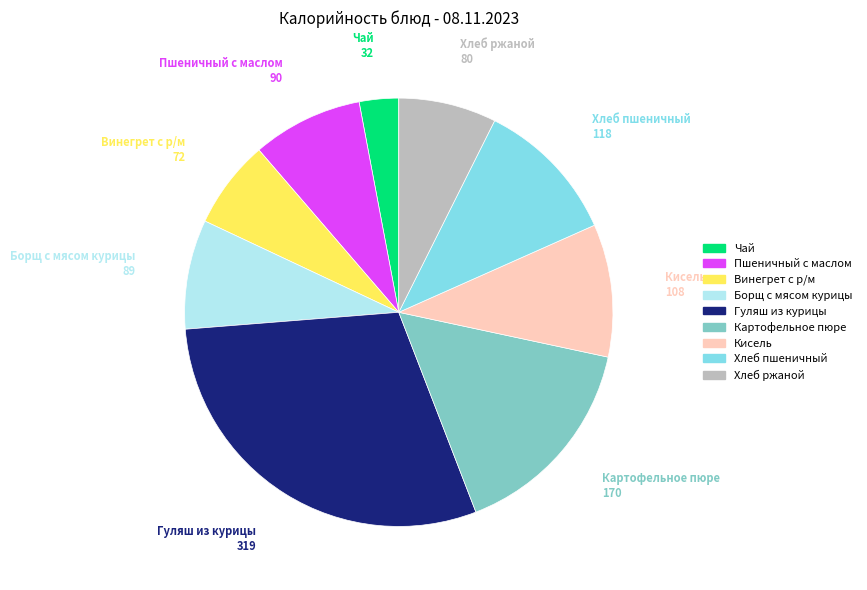

The Гуляш из курицы slice represents 30% of the pie. True or false?

True